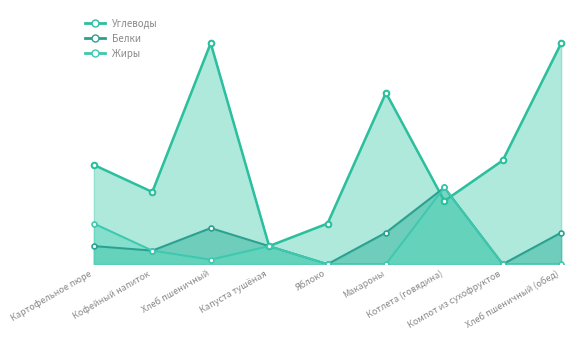

What position from the right is Хлеб пшеничный?

7